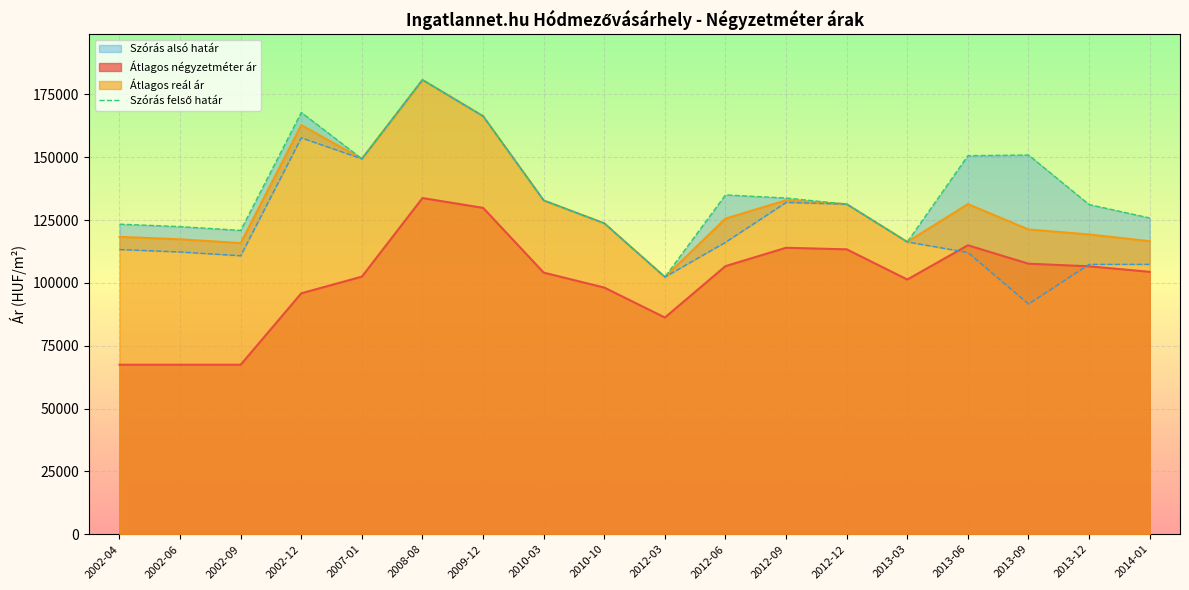

What is the average value?

136915